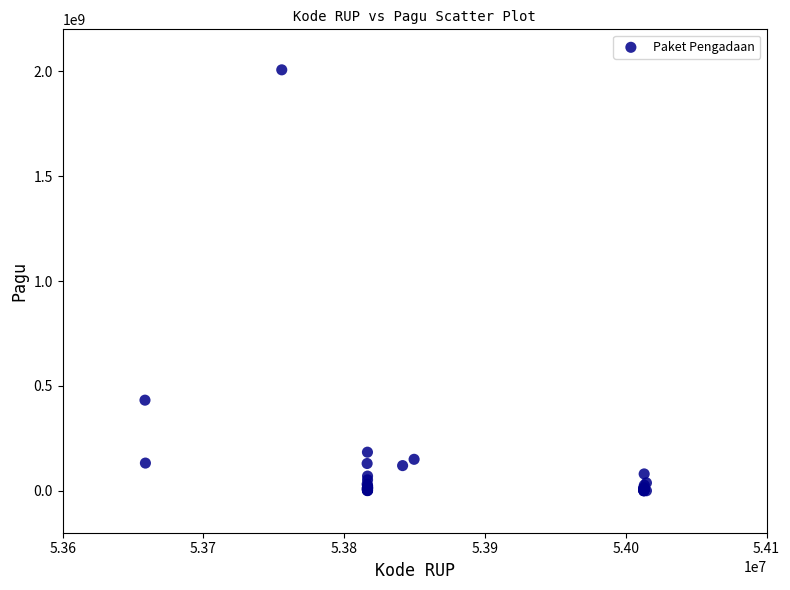

What Y value in the scatter plot is closest to 1003475000?

432000000